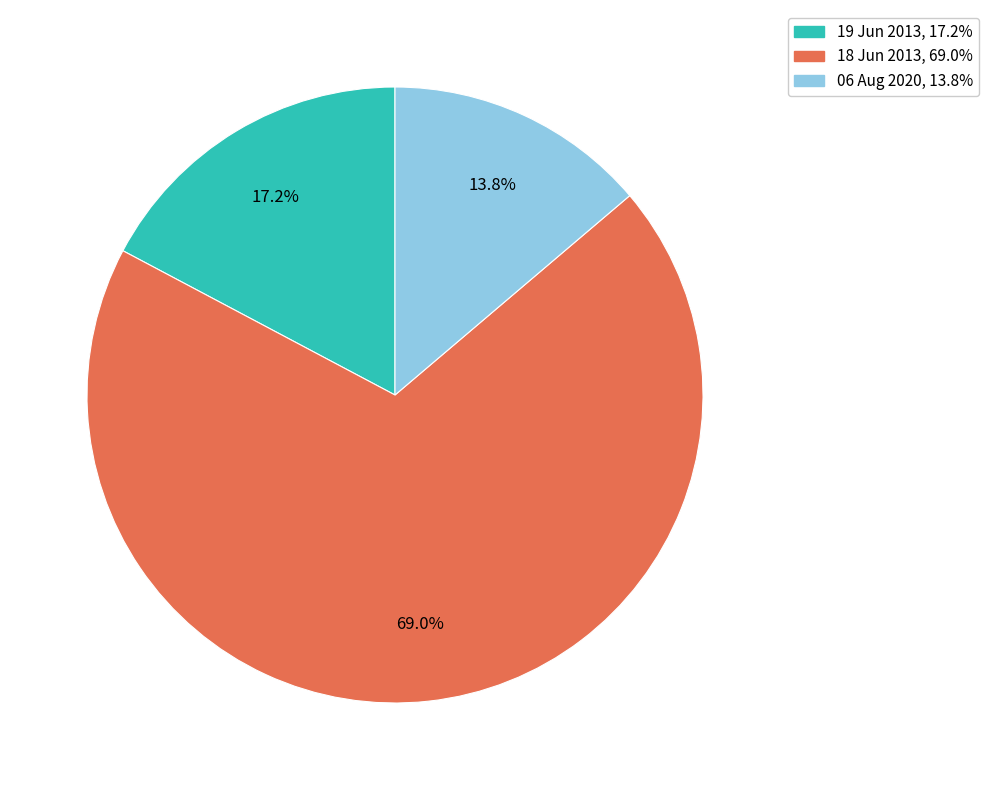

Rank the categories by value from highest to lowest.

18 Jun 2013, 19 Jun 2013, 06 Aug 2020